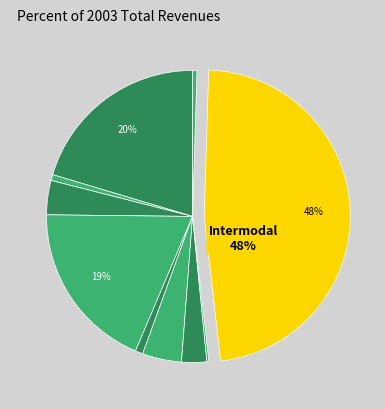

To the nearest percent, what is the average slice percentage?

10%